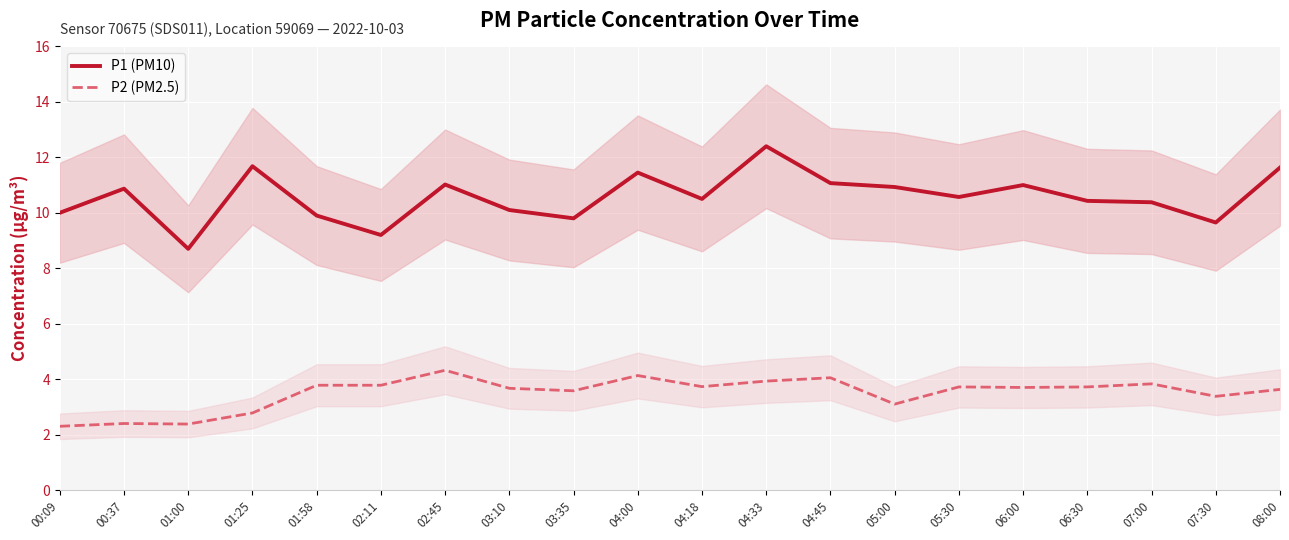

Which series has the largest range (max minus min)?

P1 (PM10)